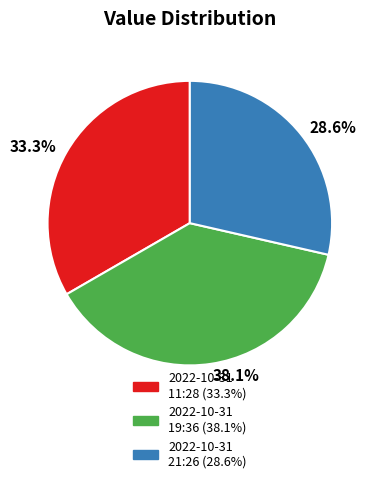

Is there any slice that represents more than half of the pie?

No